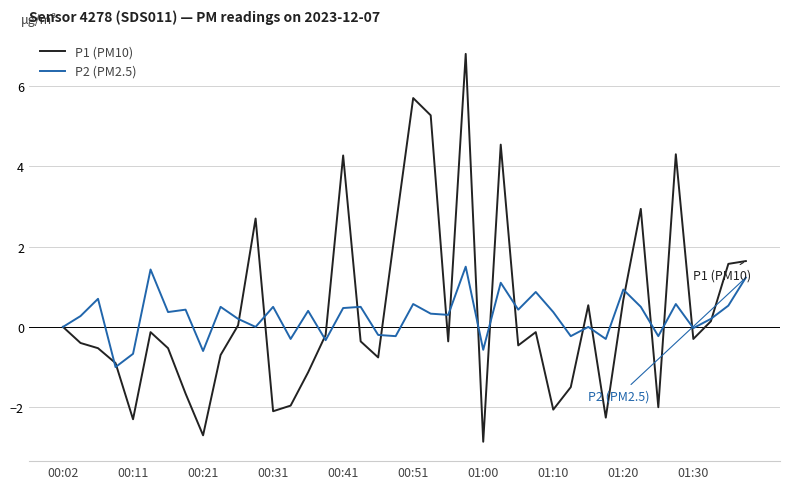

What is the greatest value displayed?

6.8